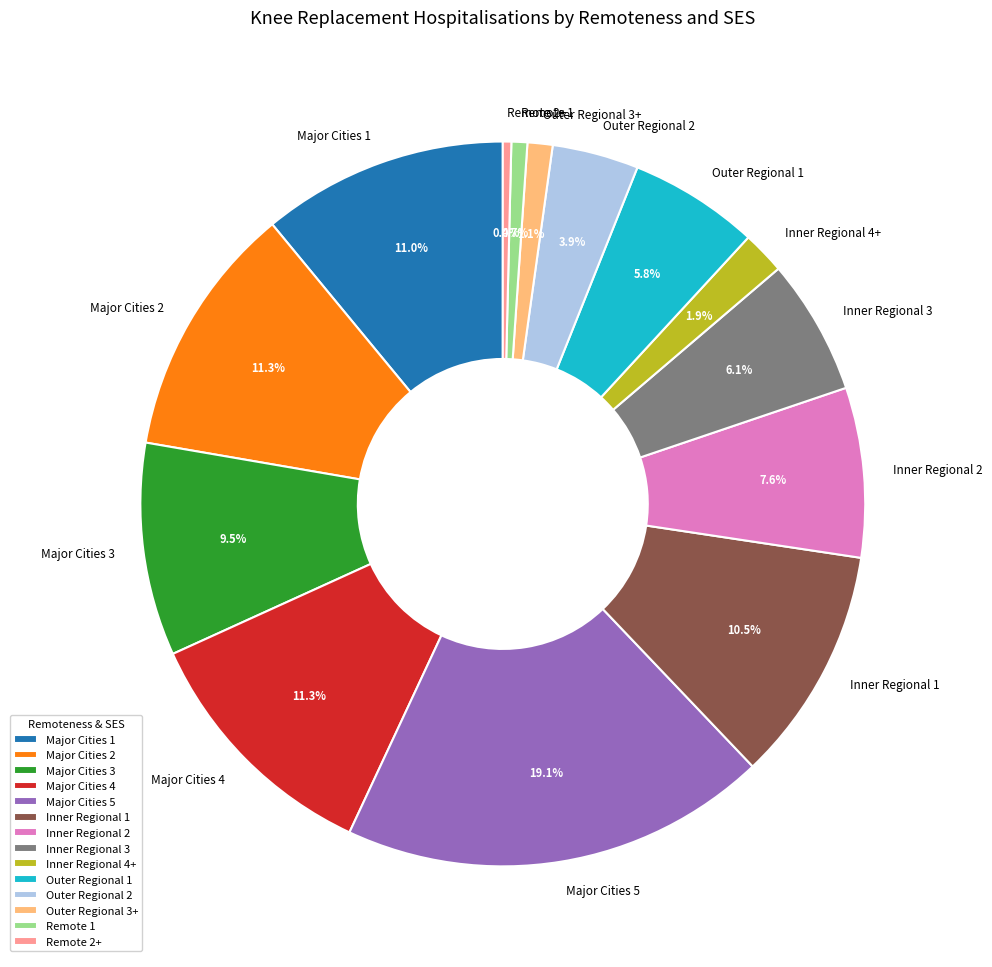

What percentage is the Outer Regional 3+ slice, to the nearest percent?

1%